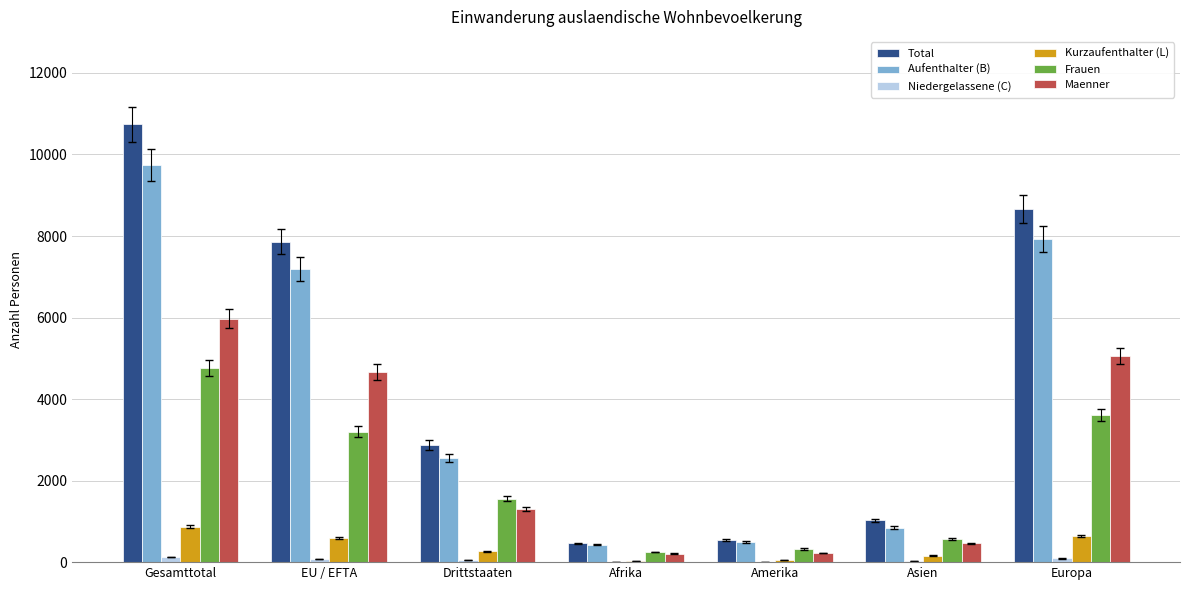

At which category is the sum across all series the highest?

Gesamttotal